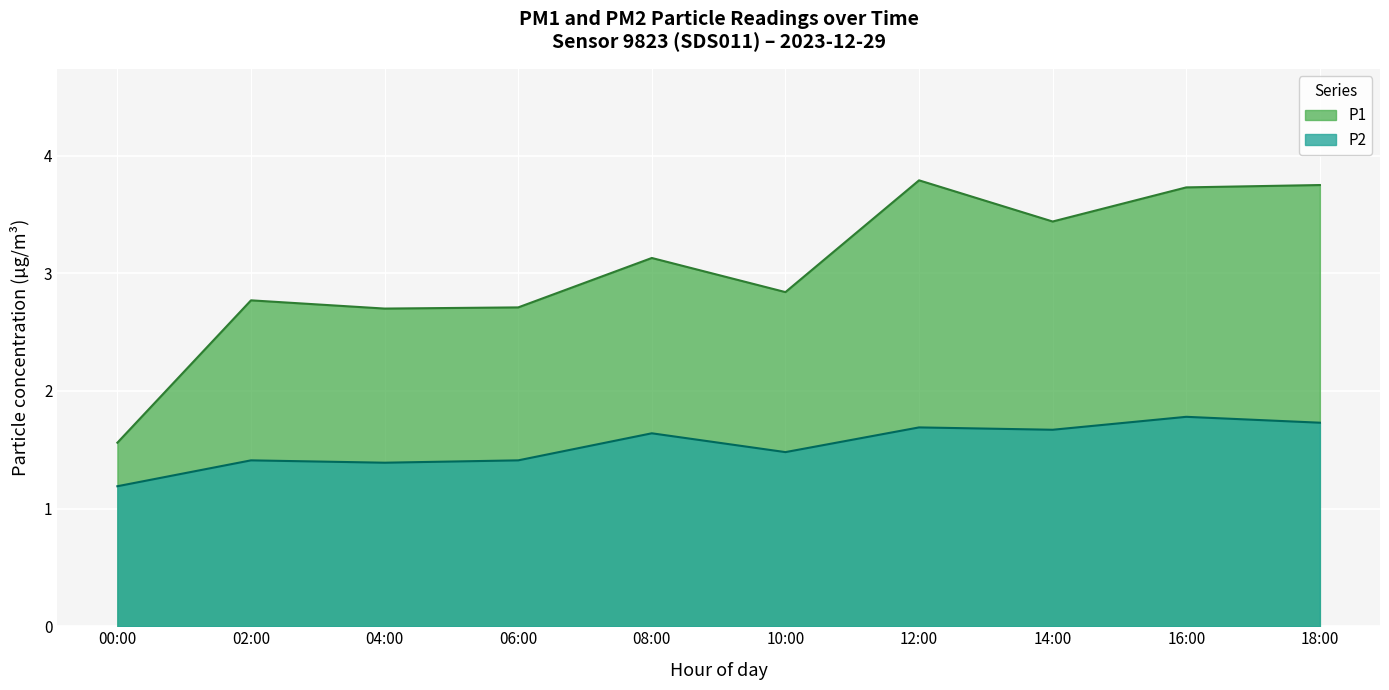

True or false: P1 has a value of 6.0 at 14:00.

False